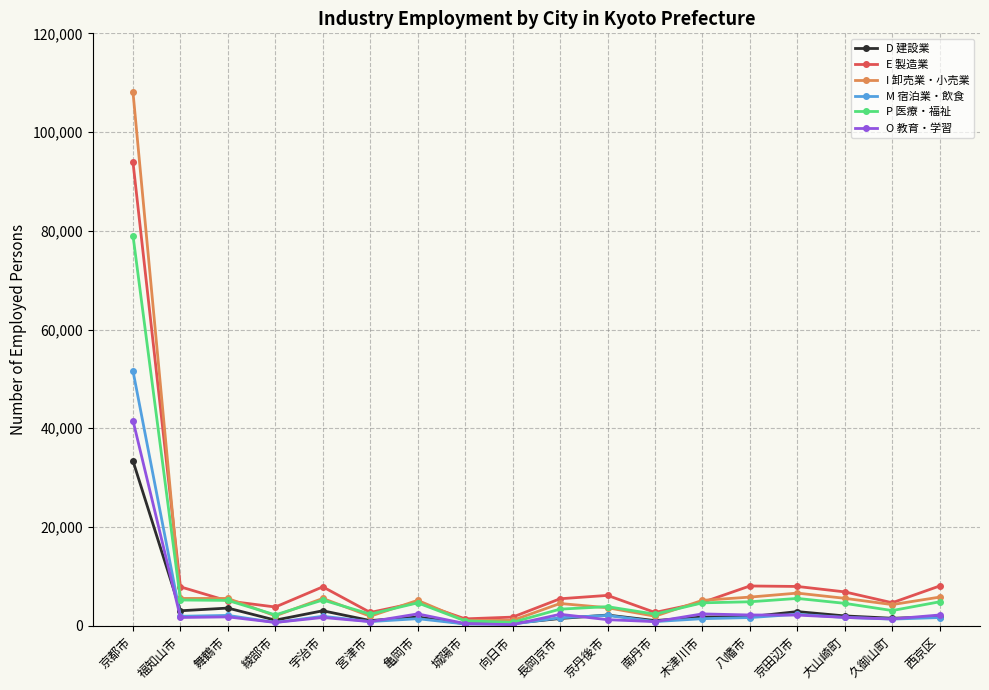

The P 医療・福祉 series shows 4849 at 八幡市. True or false?

True